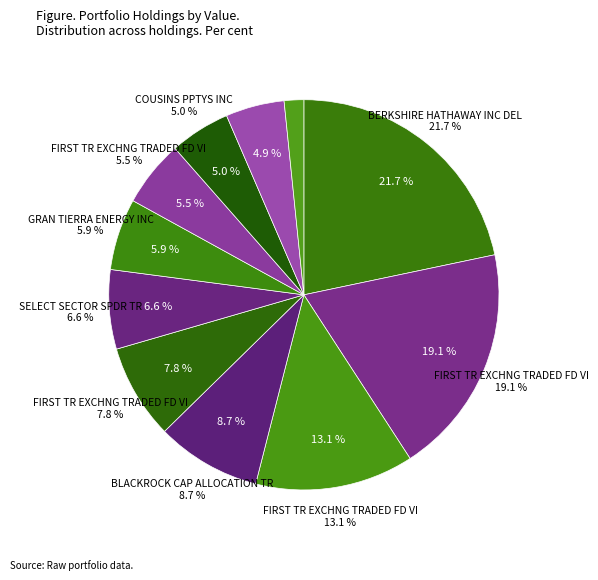

How many slices are in this pie chart?

11